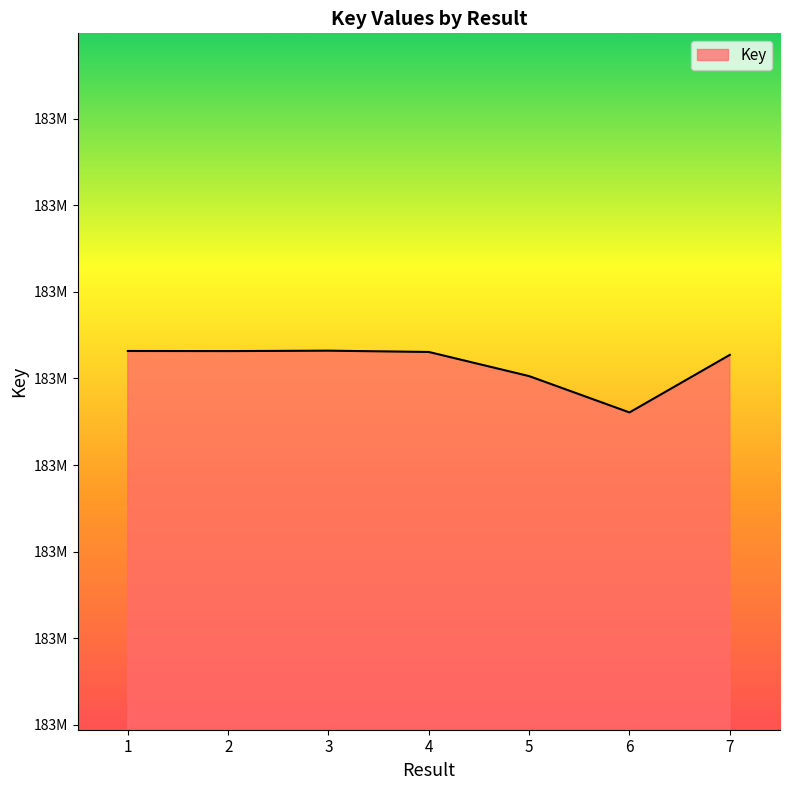

Does the chart display data point markers on the line(s)?

No